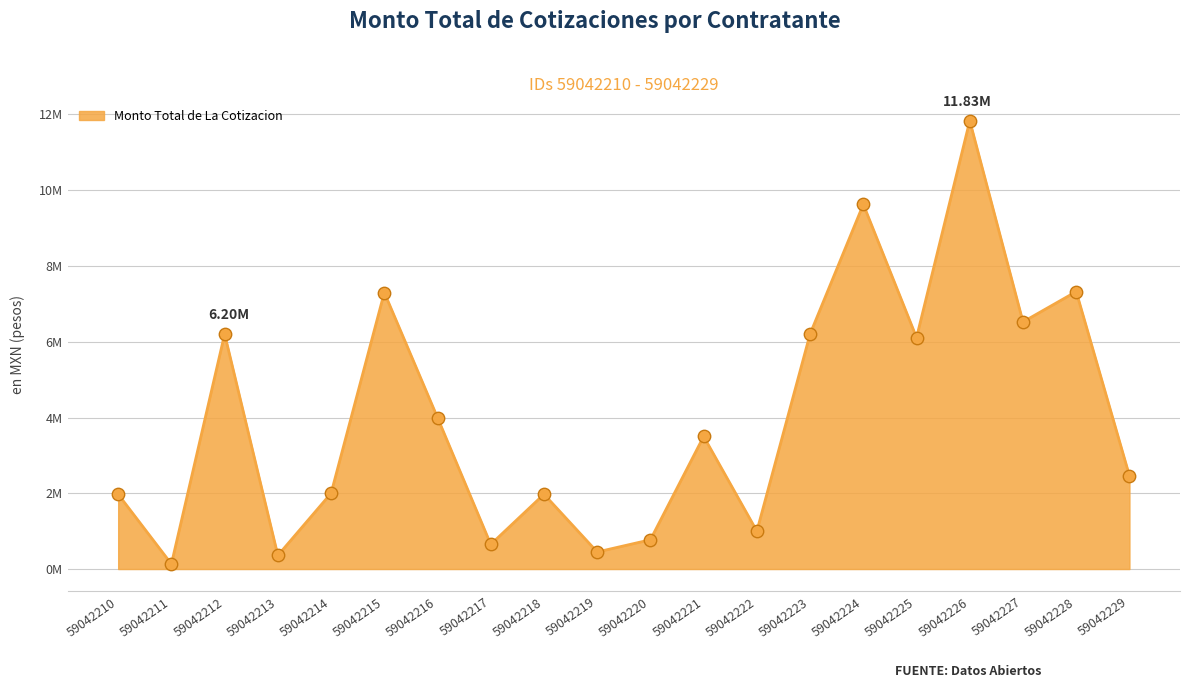

Is this an area chart (filled region under the line)?

Yes